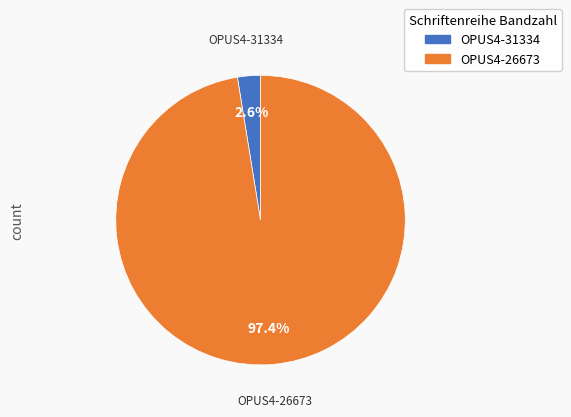

Combined, do OPUS4-26673 and OPUS4-31334 account for over 50%?

Yes